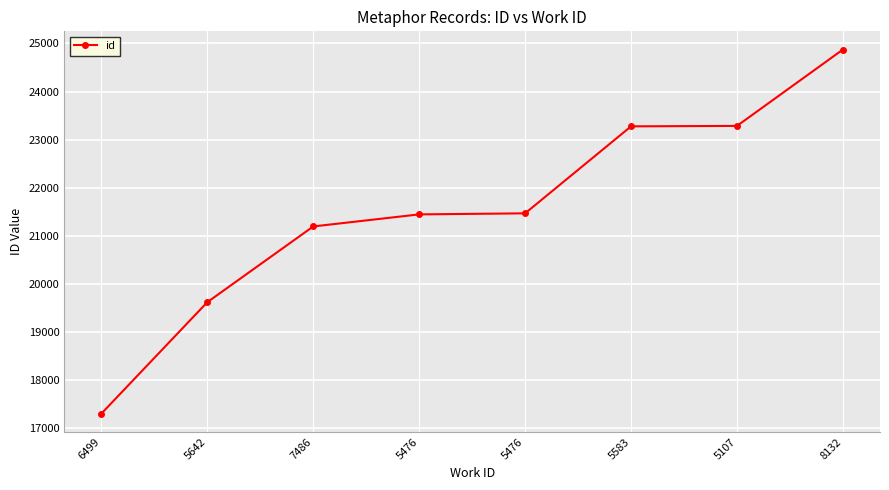

Count the number of categories in the chart.

8